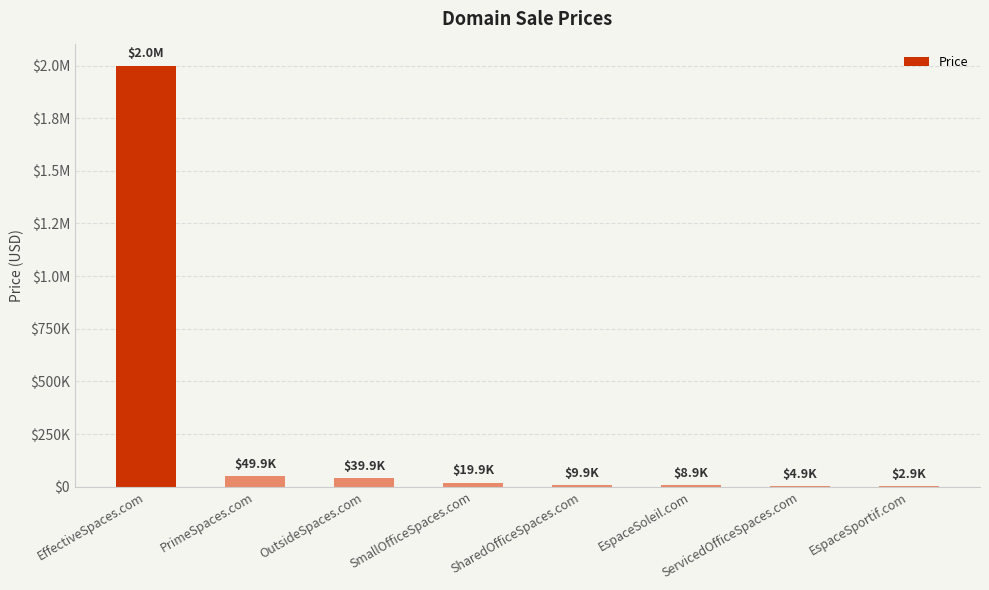

True or false: the data shows 478027 at EffectiveSpaces.com.

False